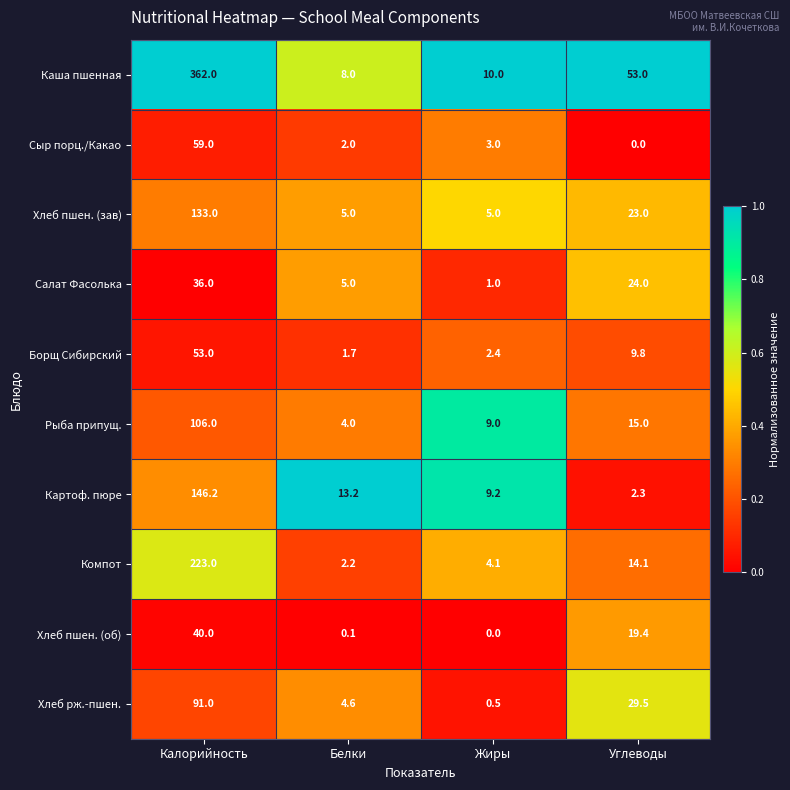

True or false: Борщ Сибирский has a value of 9.8 at Углеводы.

True